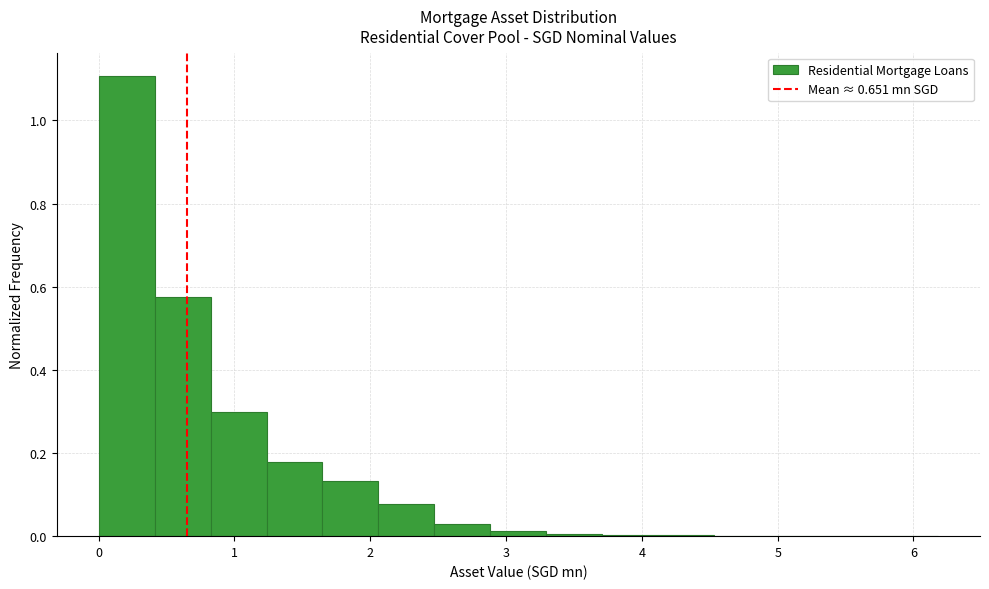

What is the height of the bar covering 0.8 to 1.2 on the x-axis? Neither the bar edges nor the heights are printed on the chart, so give them approximately, as read against the axes.

0.30